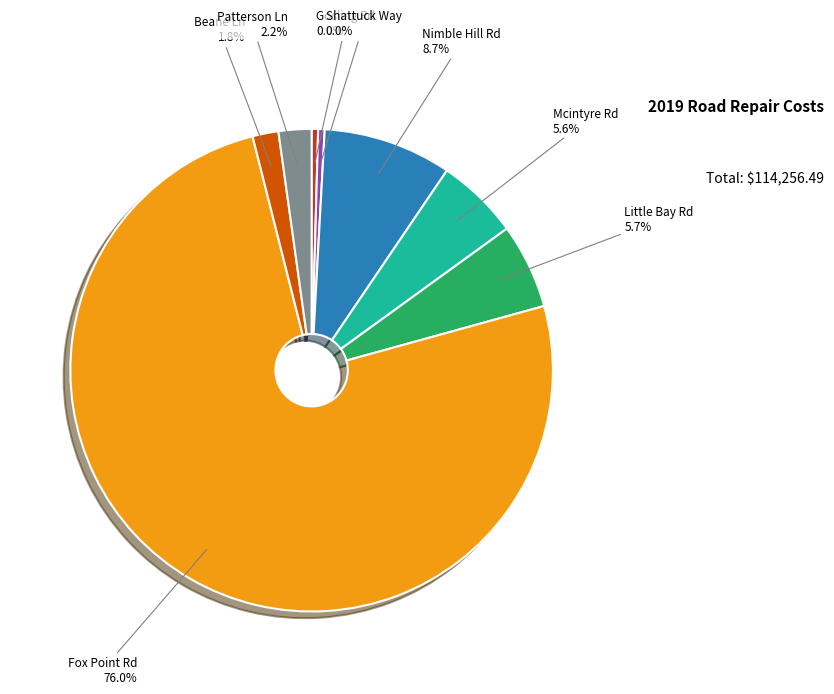

To the nearest percent, what is the average slice percentage?

12%